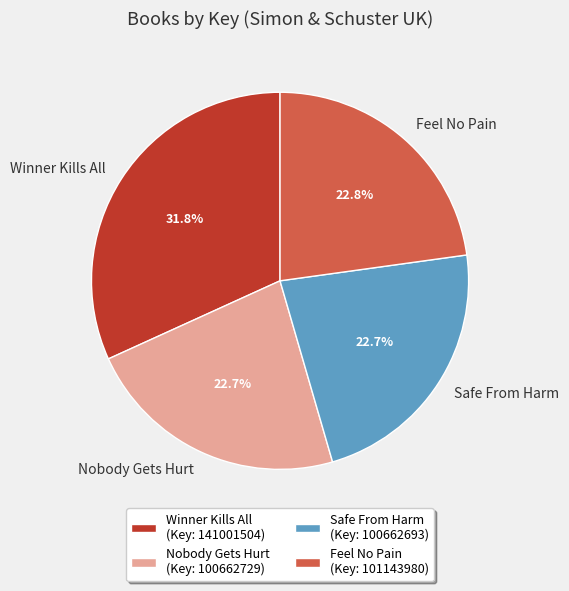

What percentage do Winner Kills All and Feel No Pain together represent?

54.6%